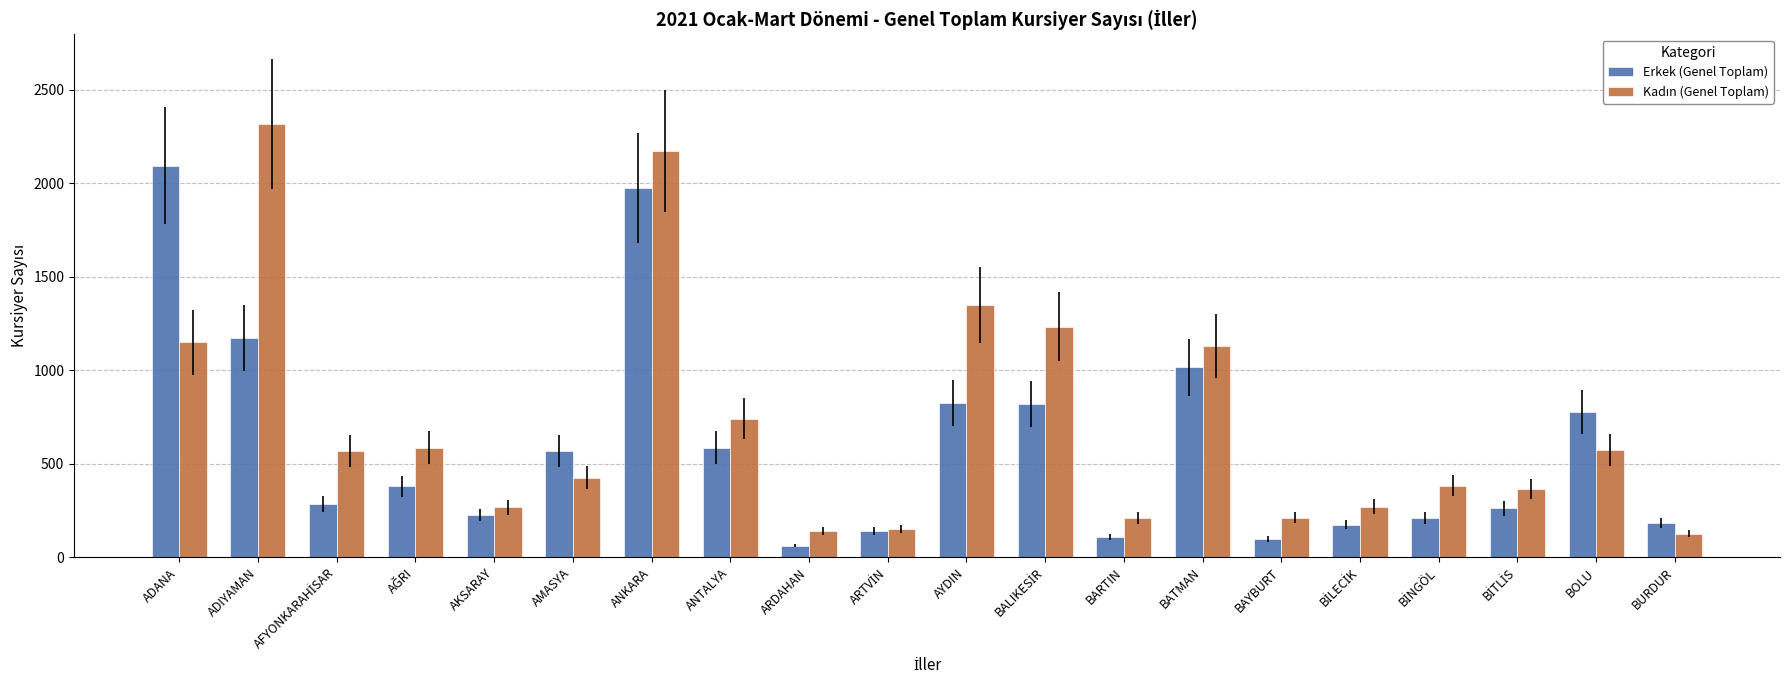

What is the smallest value displayed?

62